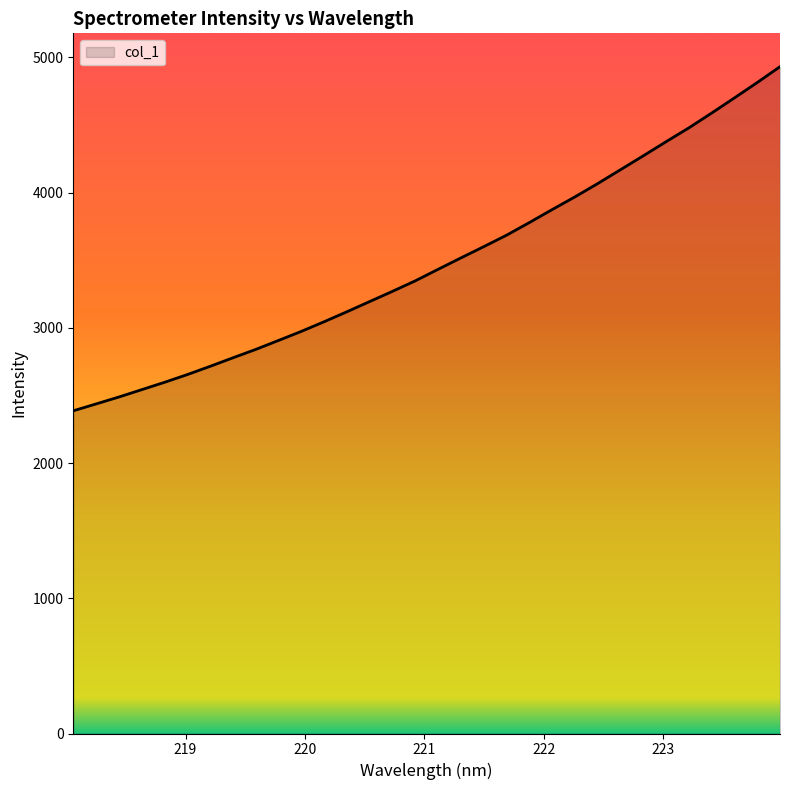

What is the maximum value shown in the chart?

4930.8